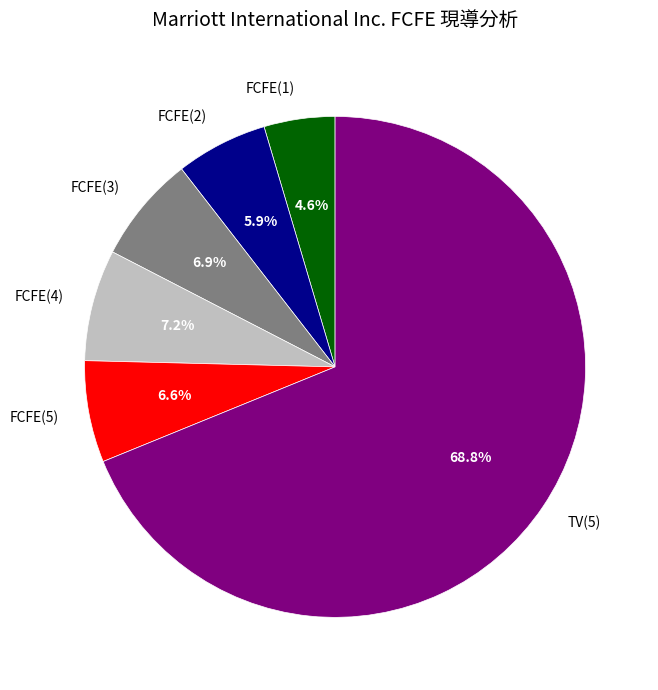

To the nearest percent, what percentage of the pie is FCFE(3)?

7%